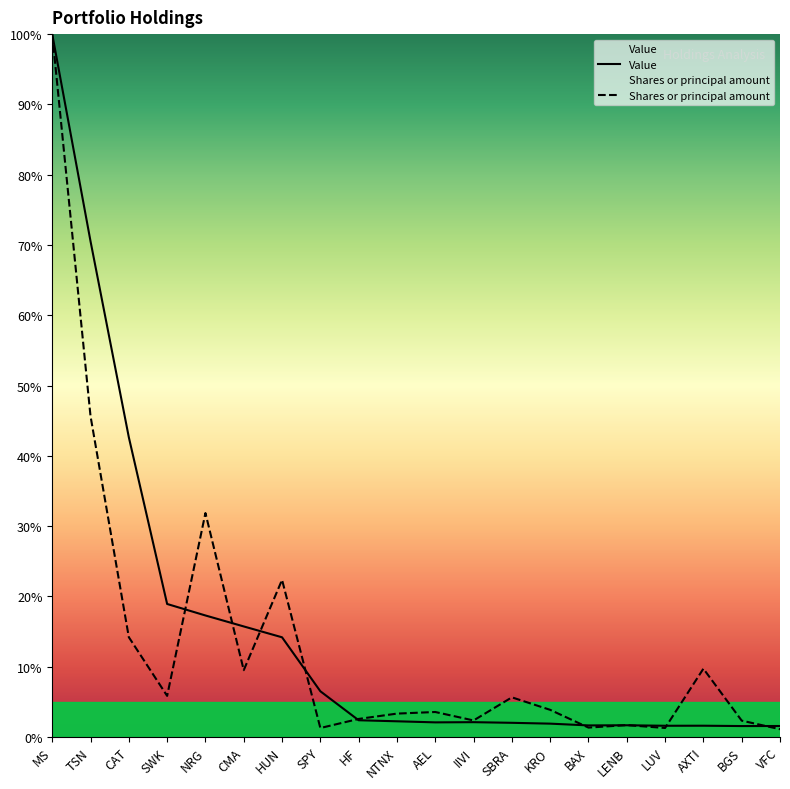

Where is Value nearest to the value 50?

CAT